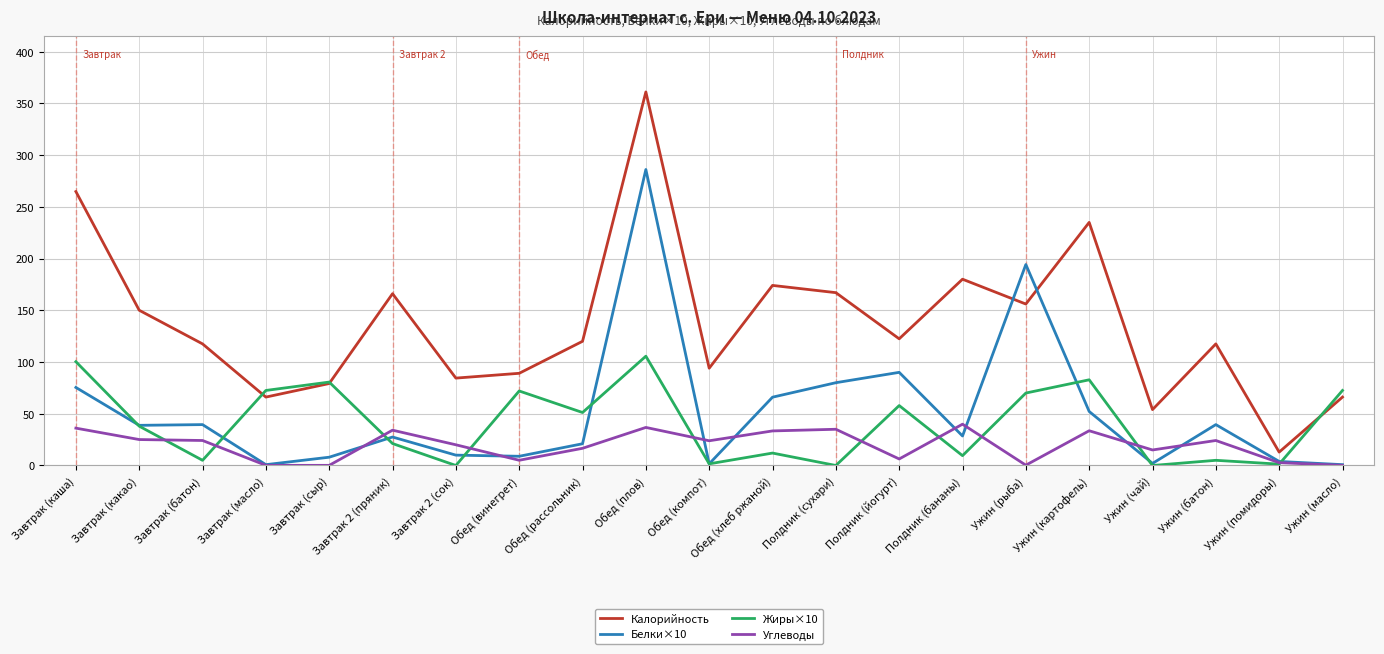

Is this an area chart (filled region under the line)?

No